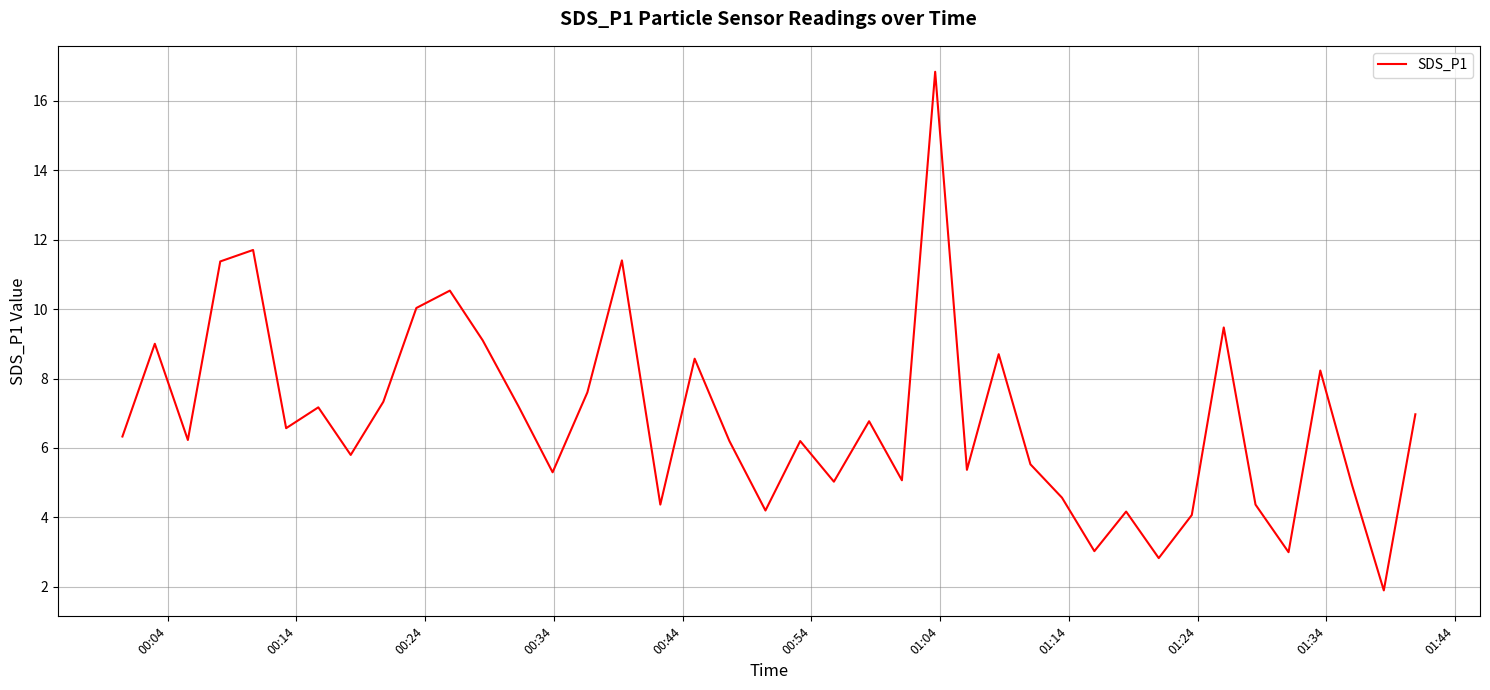

What is the difference between the maximum and minimum values?

14.9